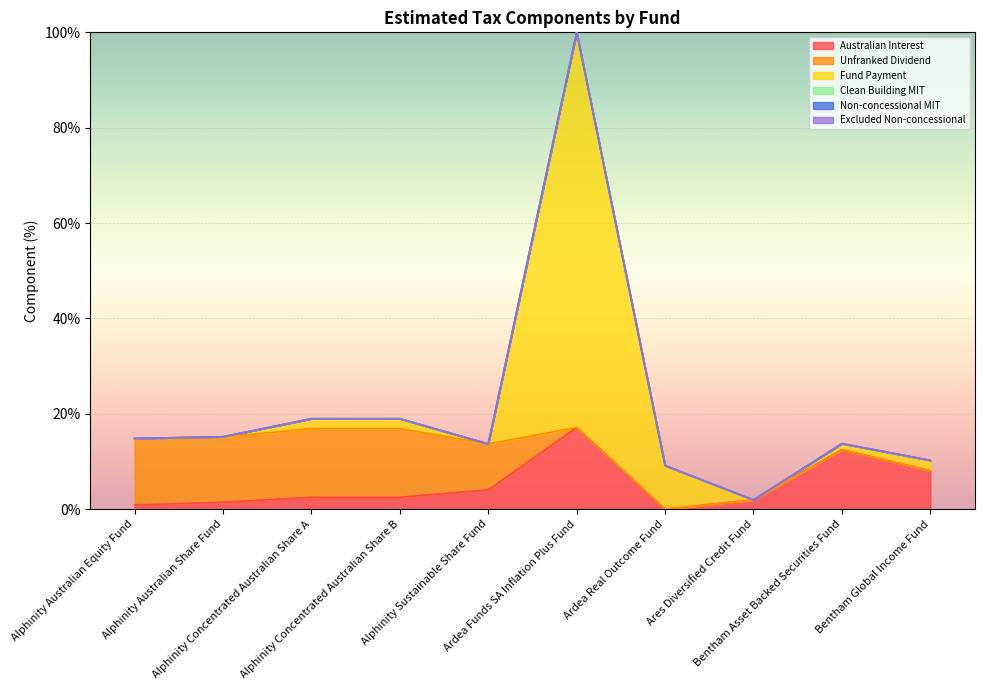

Rank the series by their maximum value, from lowest to highest.

Clean Building MIT, Non-concessional MIT, Excluded Non-concessional, Unfranked Dividend, Australian Interest, Fund Payment